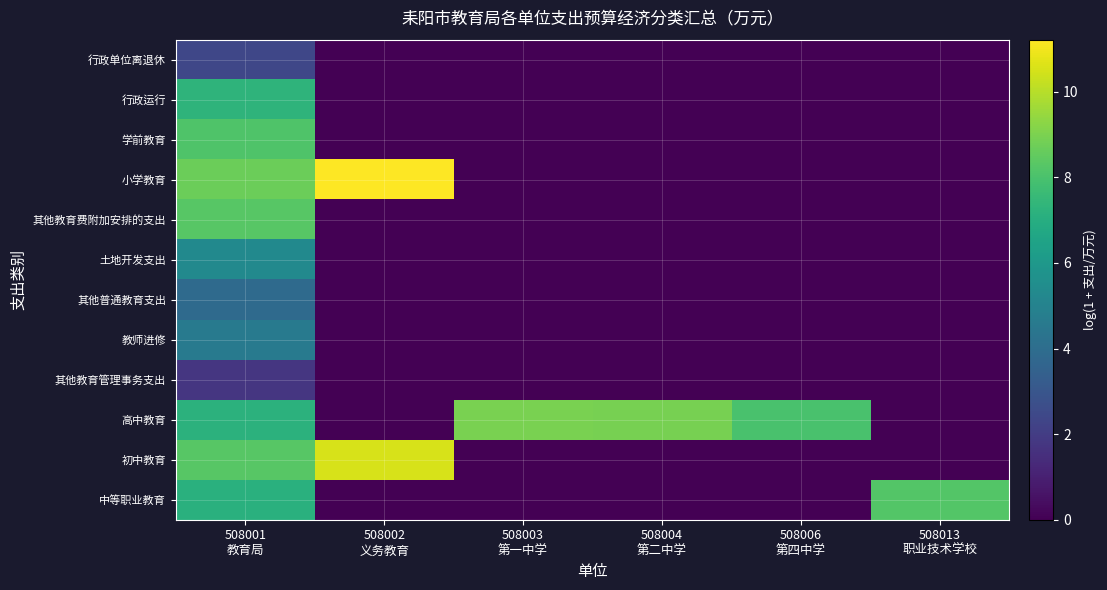

Count the number of data series in this chart.

12